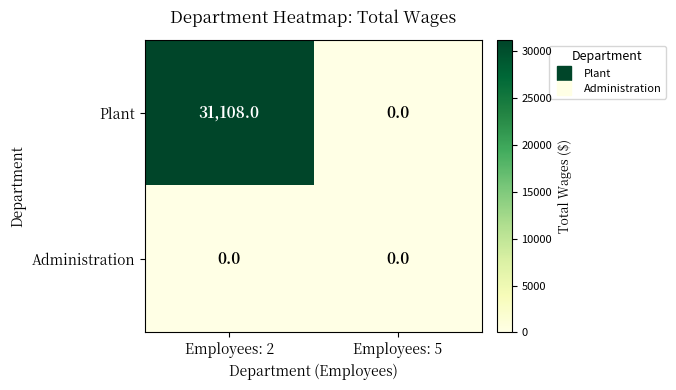

What is the difference between the Plant values at Employees: 2 and Employees: 5?

31108